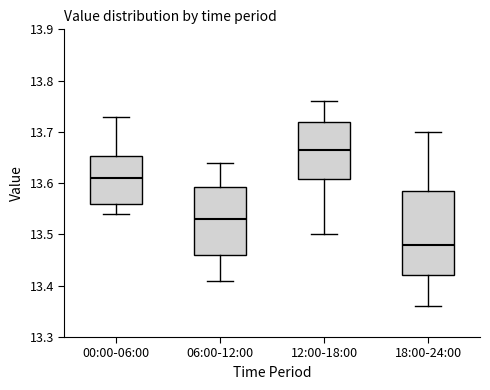

Which box has the lowest median line?

18:00-24:00